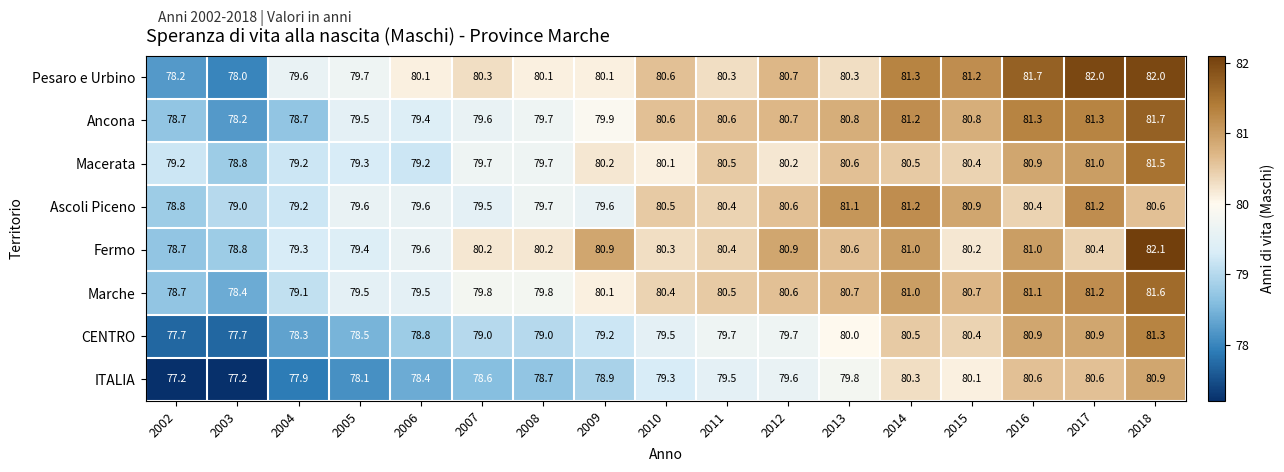

What is the difference between the second highest and second lowest values in the Pesaro e Urbino series?

3.8